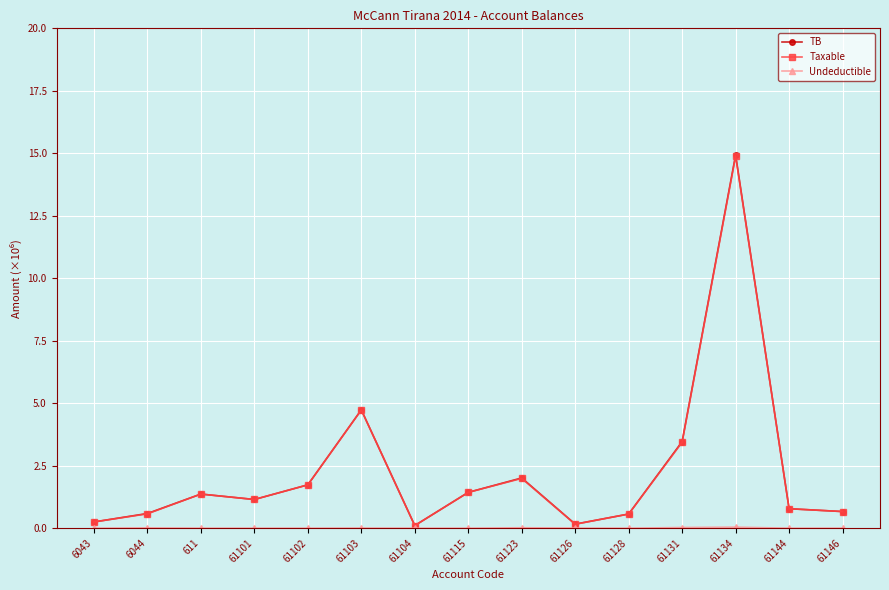

What is the label of the 6th point from the left?

61103